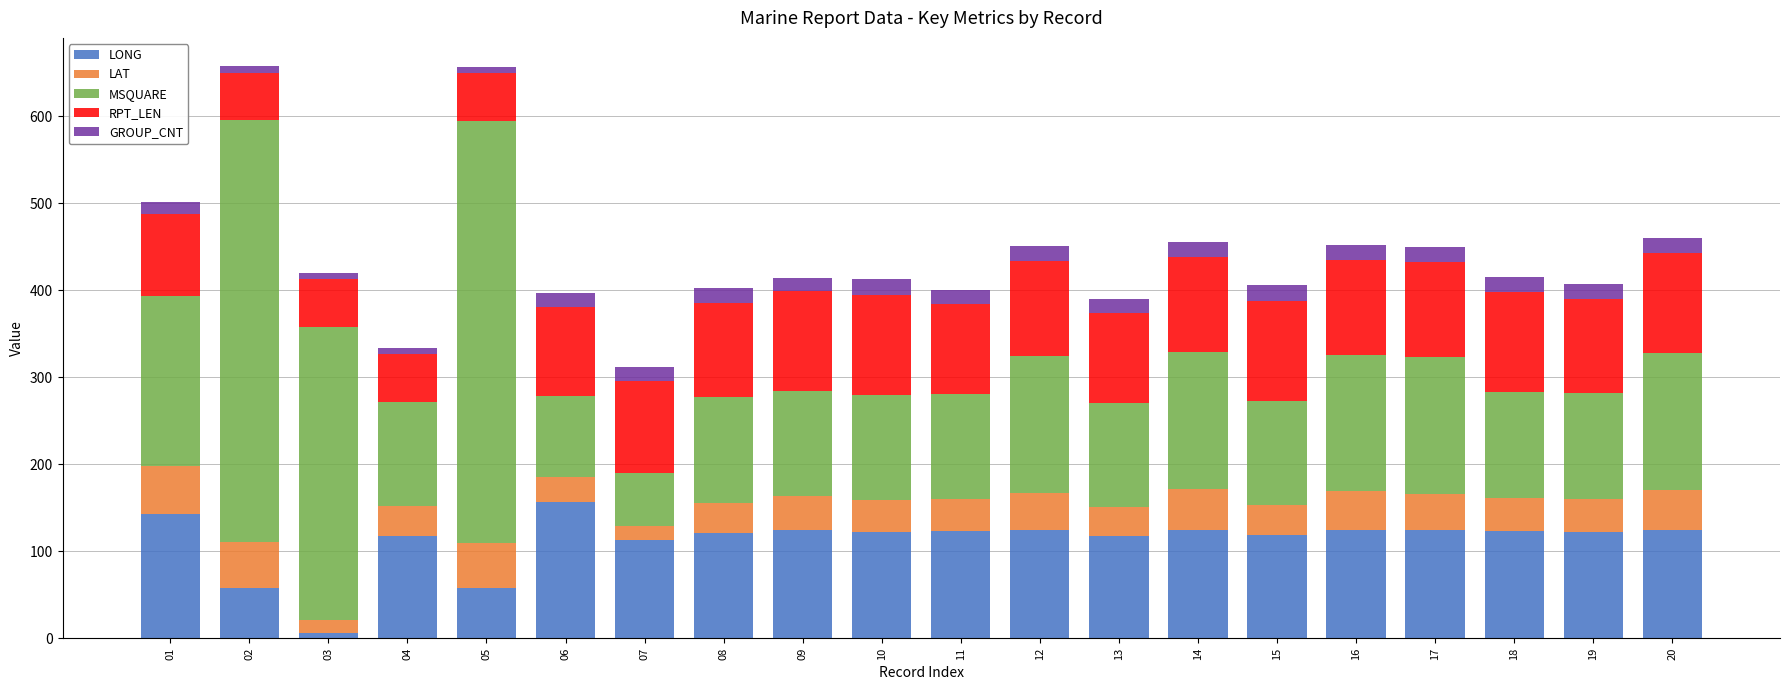

How many bars are there in total?

20